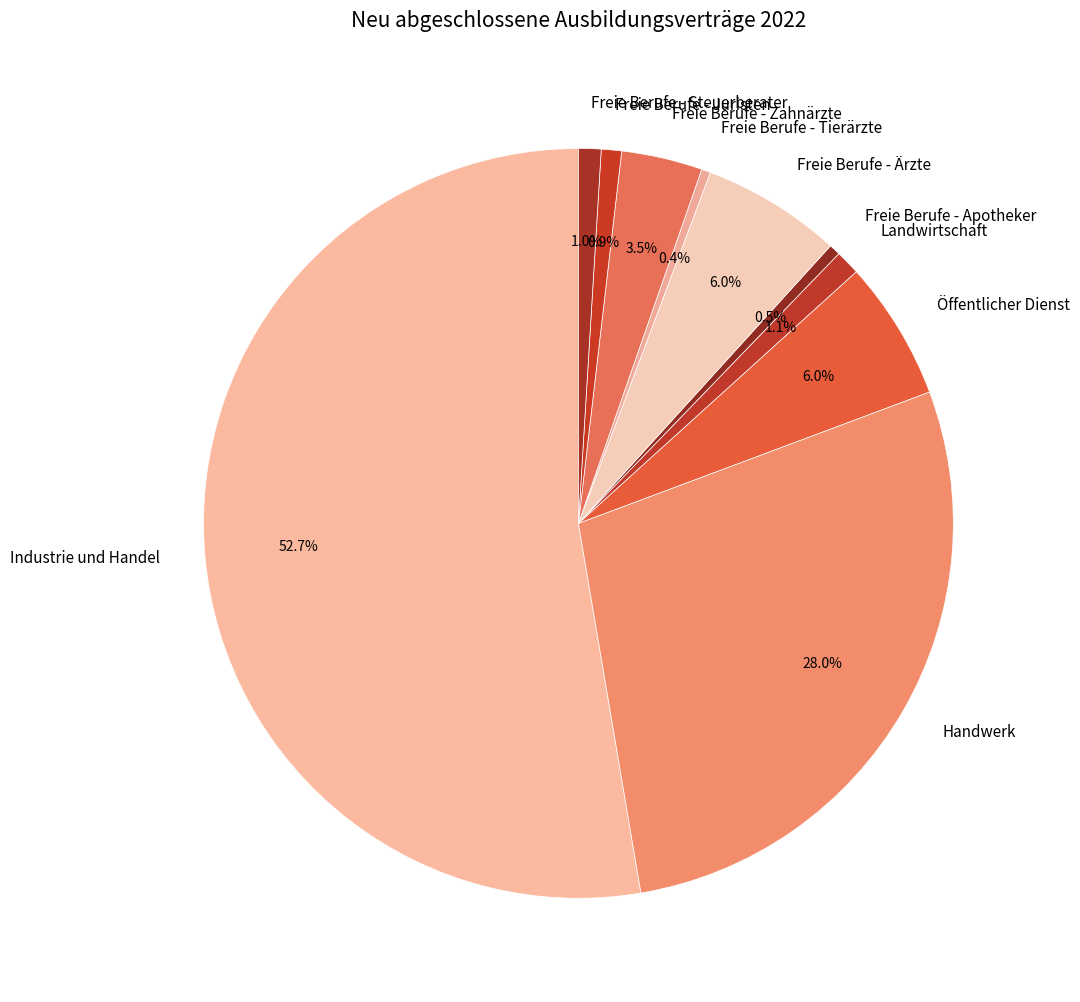

Approximately how many times larger is the value at Handwerk compared to Öffentlicher Dienst?

4.7